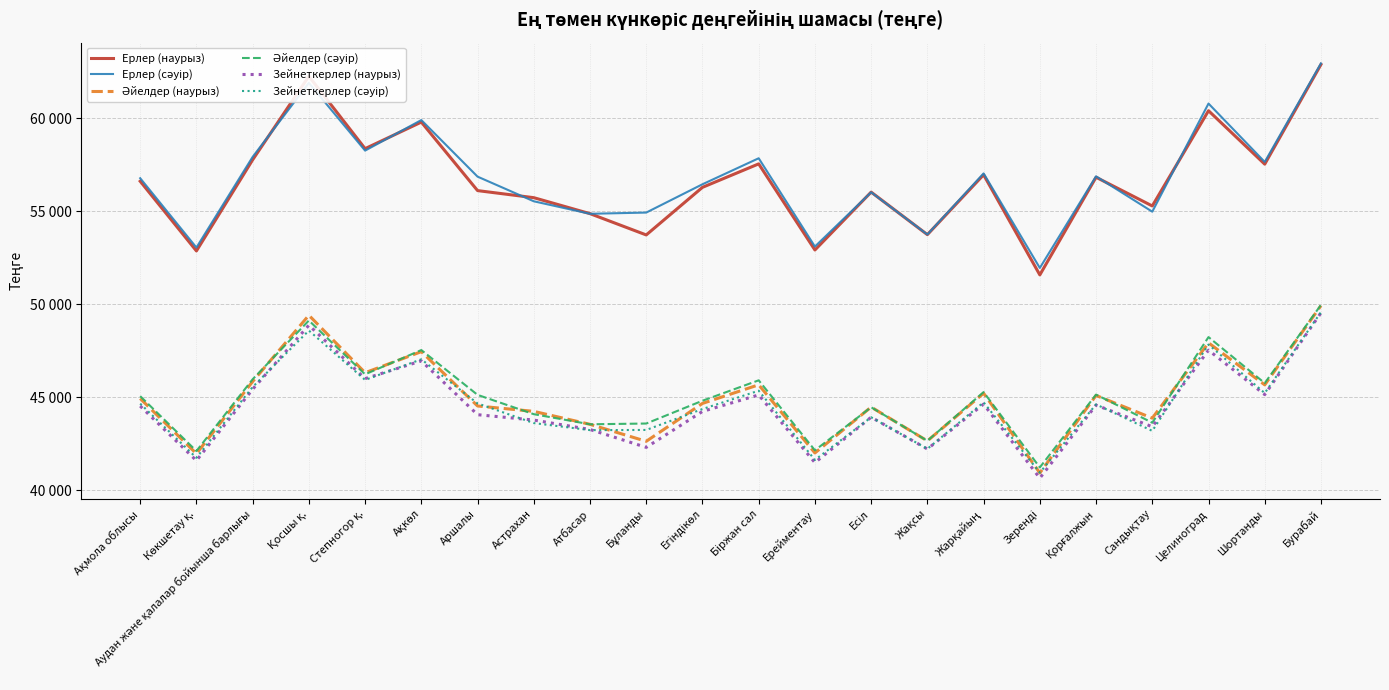

What is the sum of the Зейнеткерлер (наурыз) values at Есіл and Атбасар?

87212